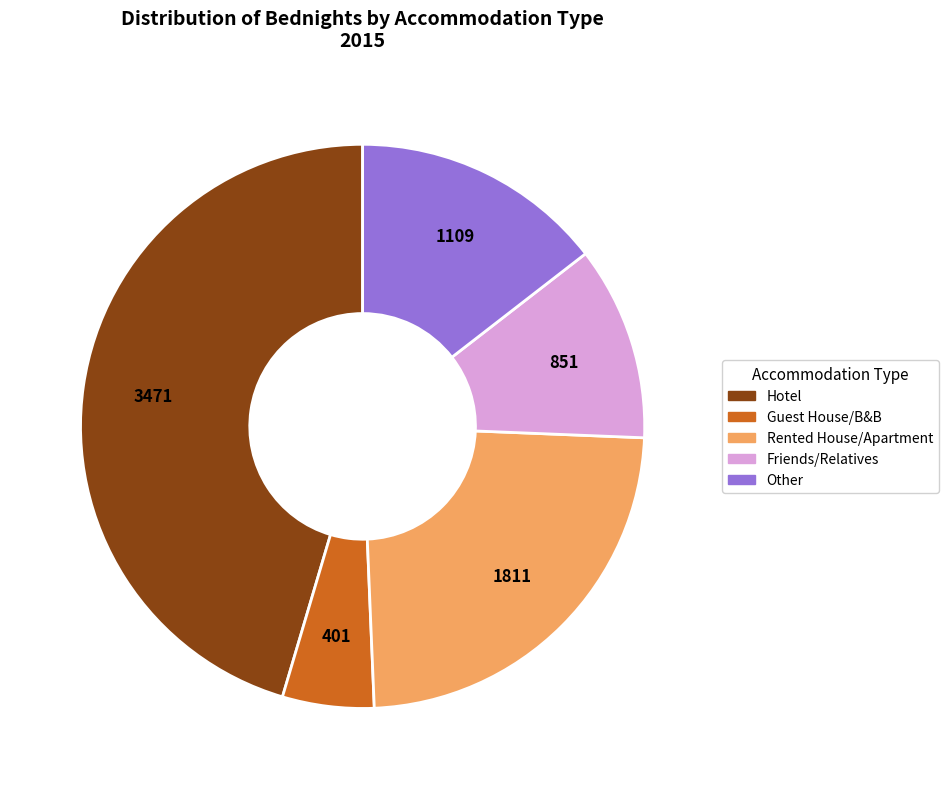

Which slice is the smallest?

Guest House/B&B